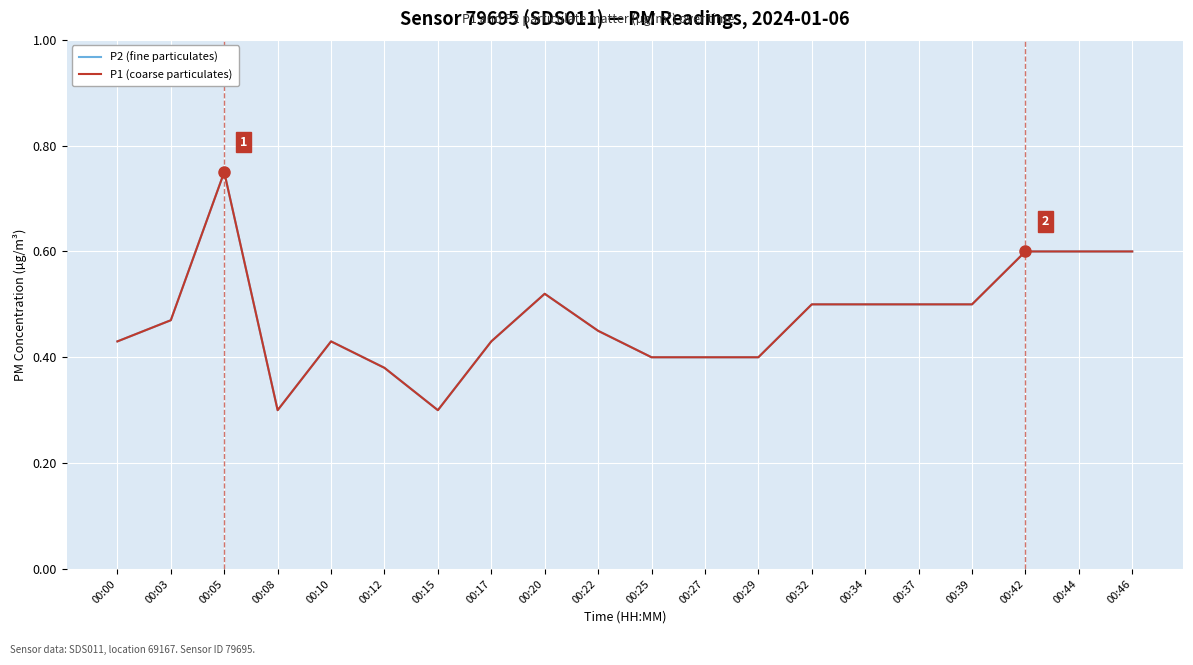

Between 00:25 and 00:39, which series saw the biggest shift?

P2 (fine particulates)